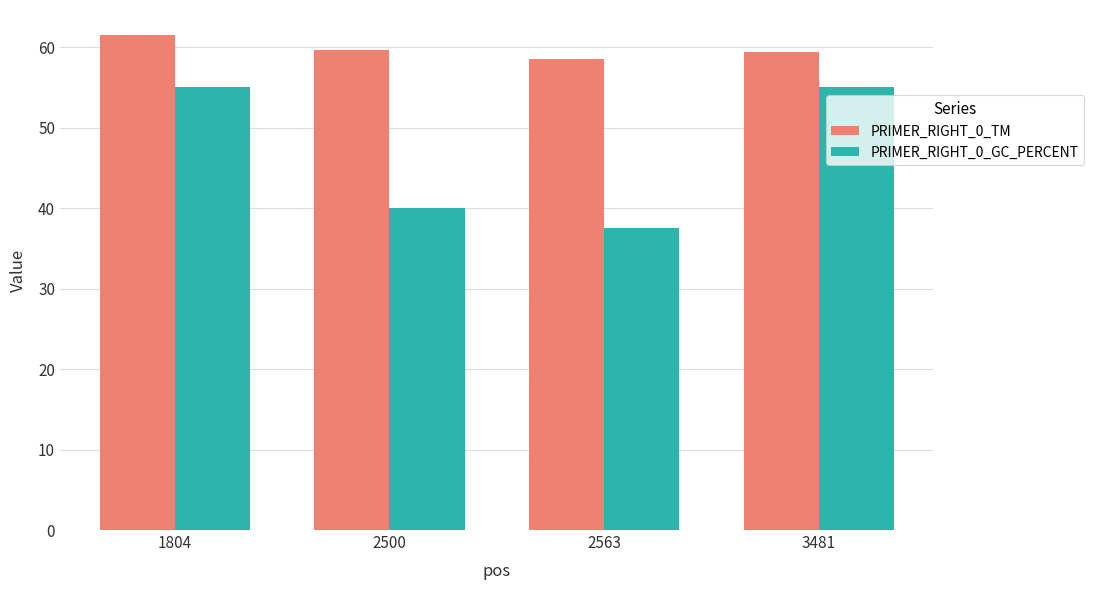

List the series in order of their peak value, highest first.

PRIMER_RIGHT_0_TM, PRIMER_RIGHT_0_GC_PERCENT